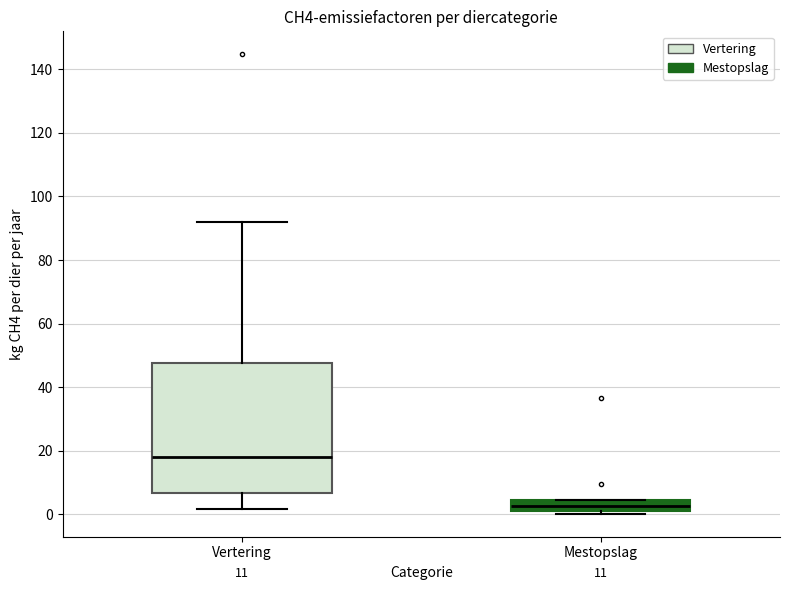

Where is the lower edge of the box for Mestopslag on the y-axis? The values are not printed on the chart, so give them approximately, as read against the axis.

2